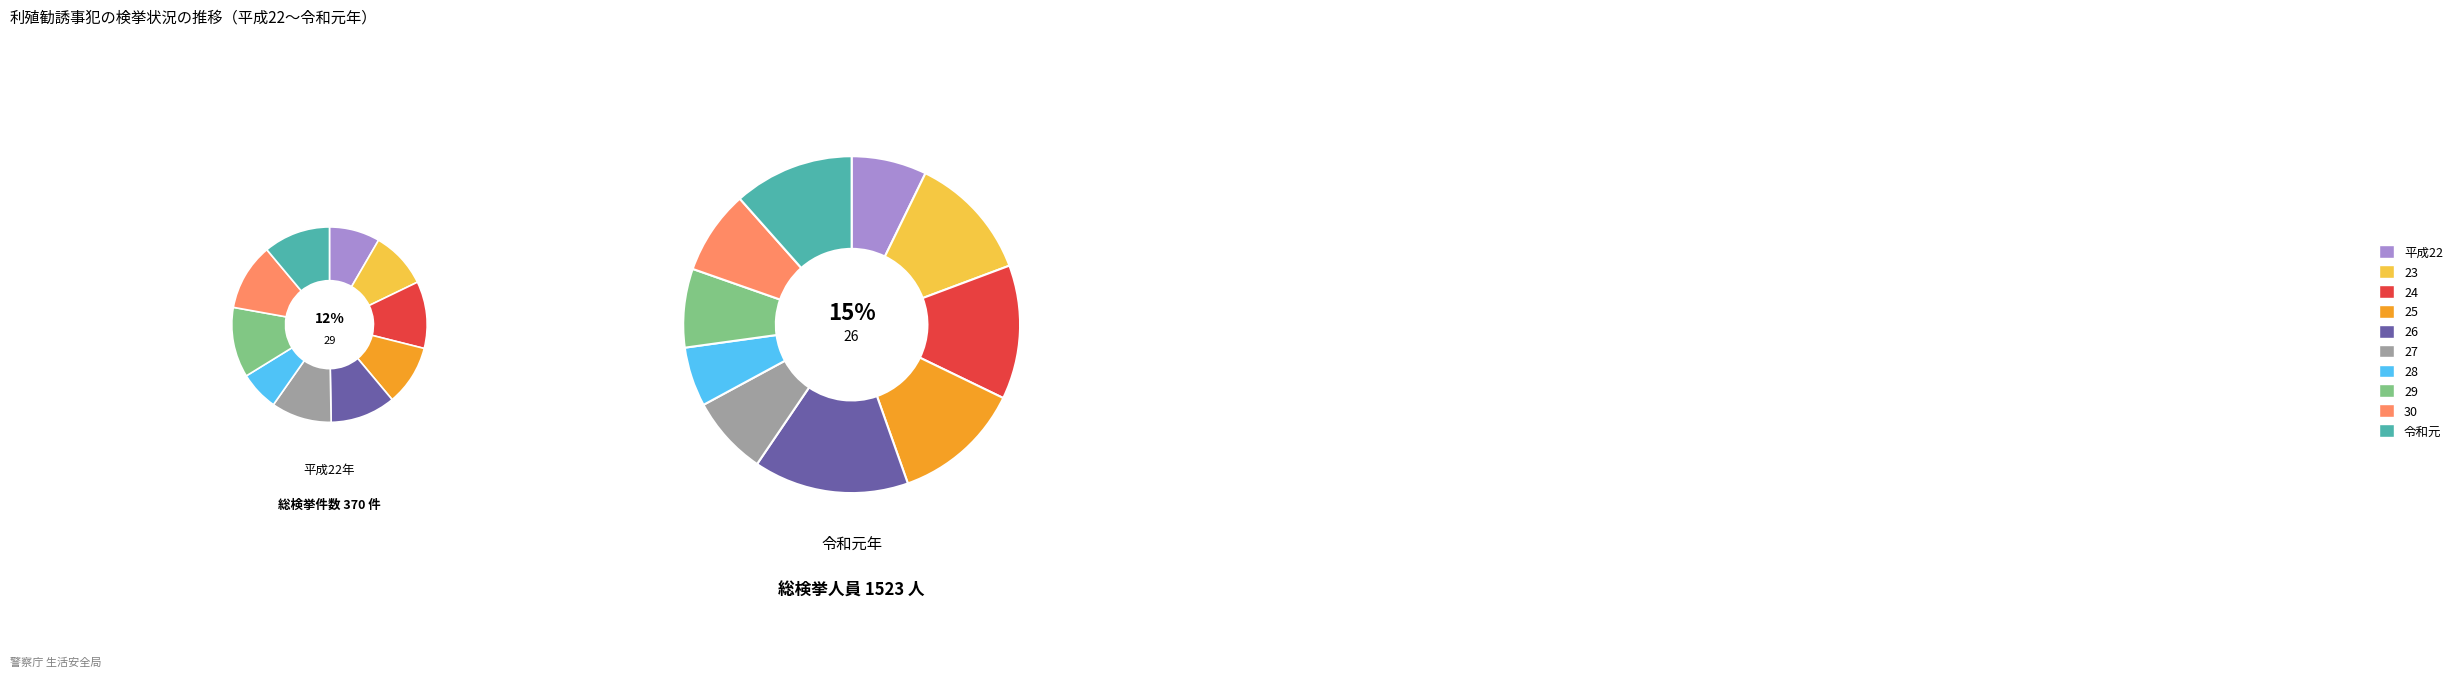

To the nearest percent, what is the average slice percentage?

10%